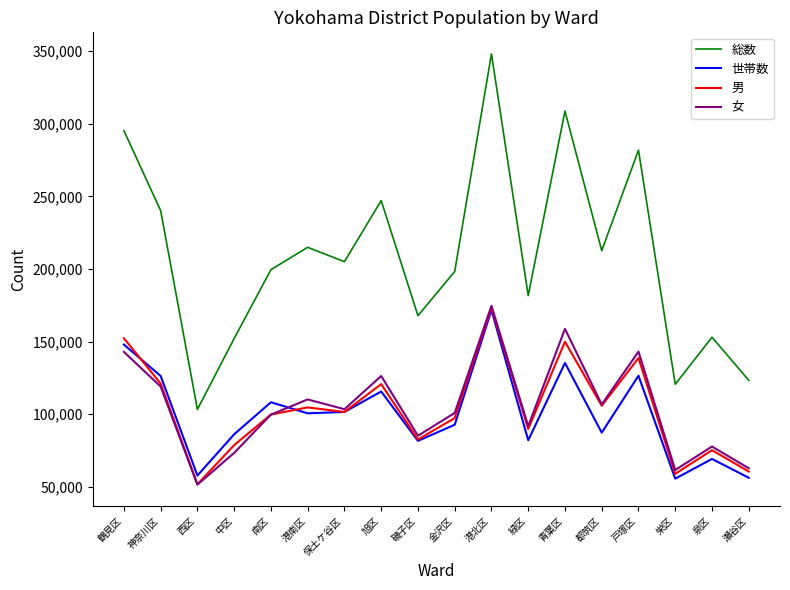

What are all the series names shown in the legend?

総数, 世帯数, 男, 女